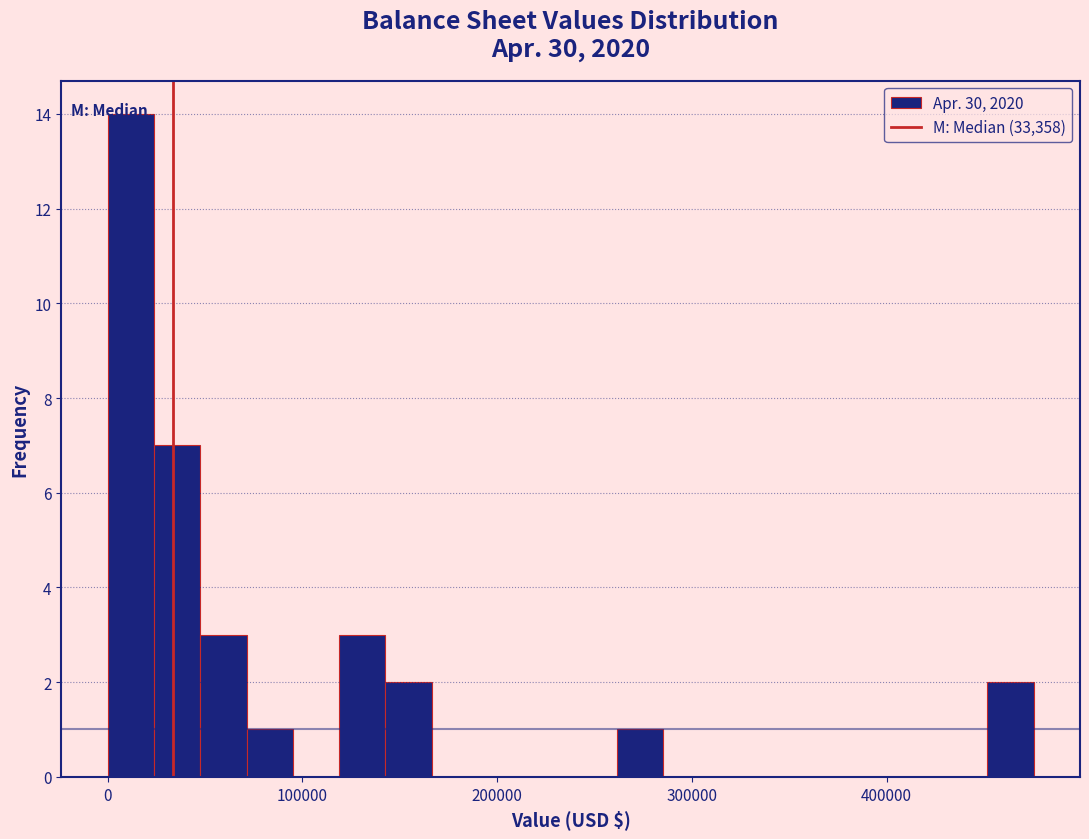

Around what value on the x-axis is the tallest bar? Give the approximate position of its centre, as read against the axis.

10000